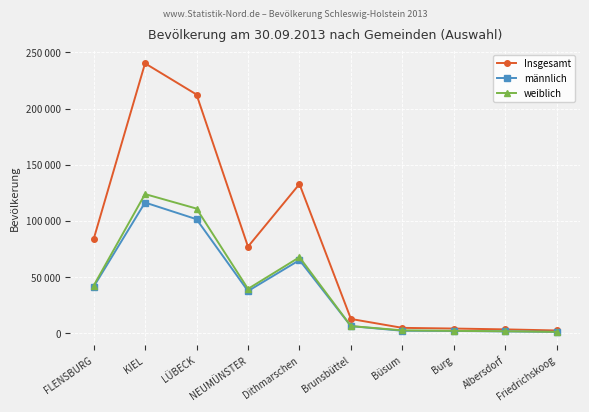

Which series has the largest total across all categories?

Insgesamt